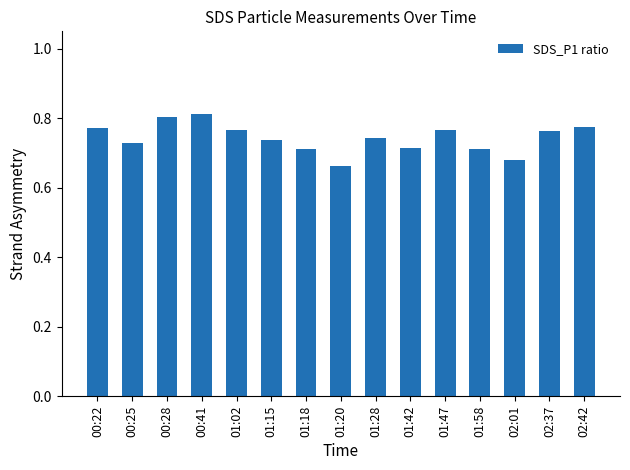

Between 01:42 and 02:42, which is larger?

02:42